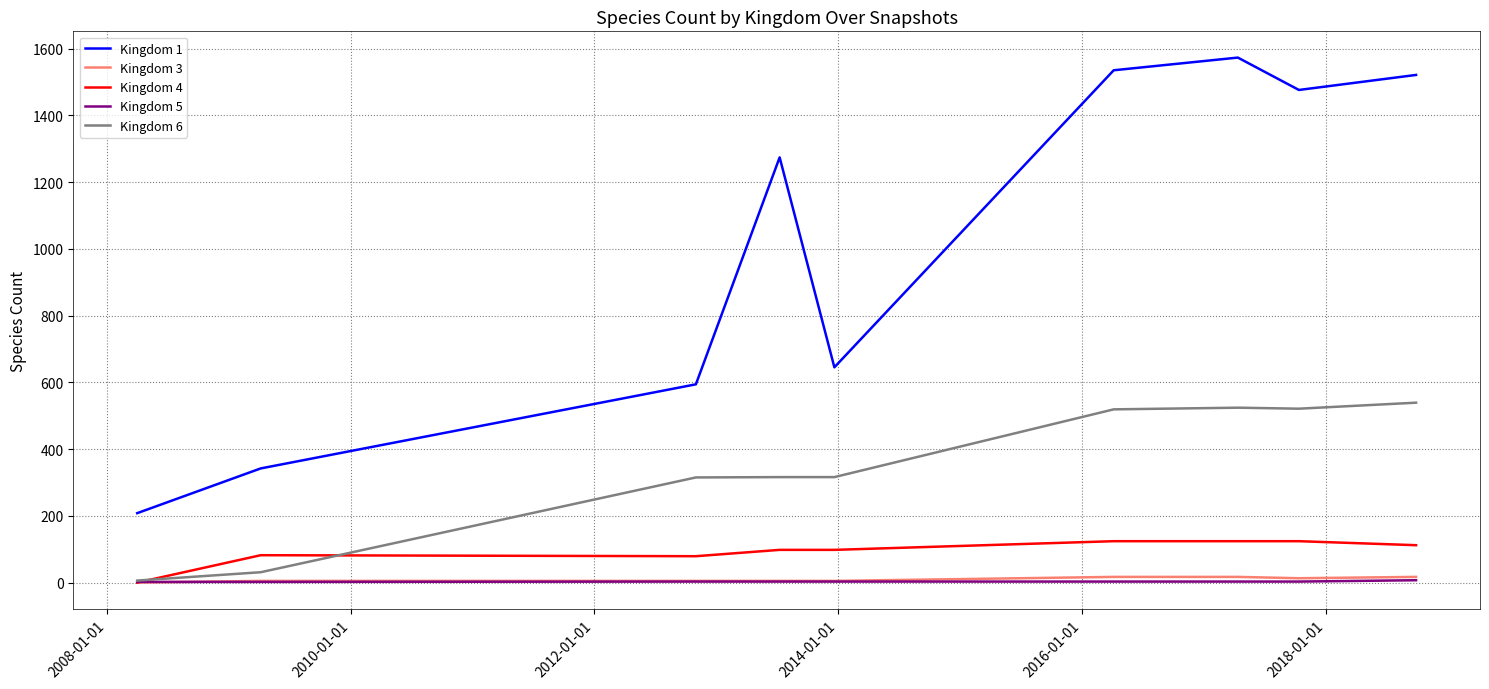

Which series has the largest range (max minus min)?

Kingdom 1